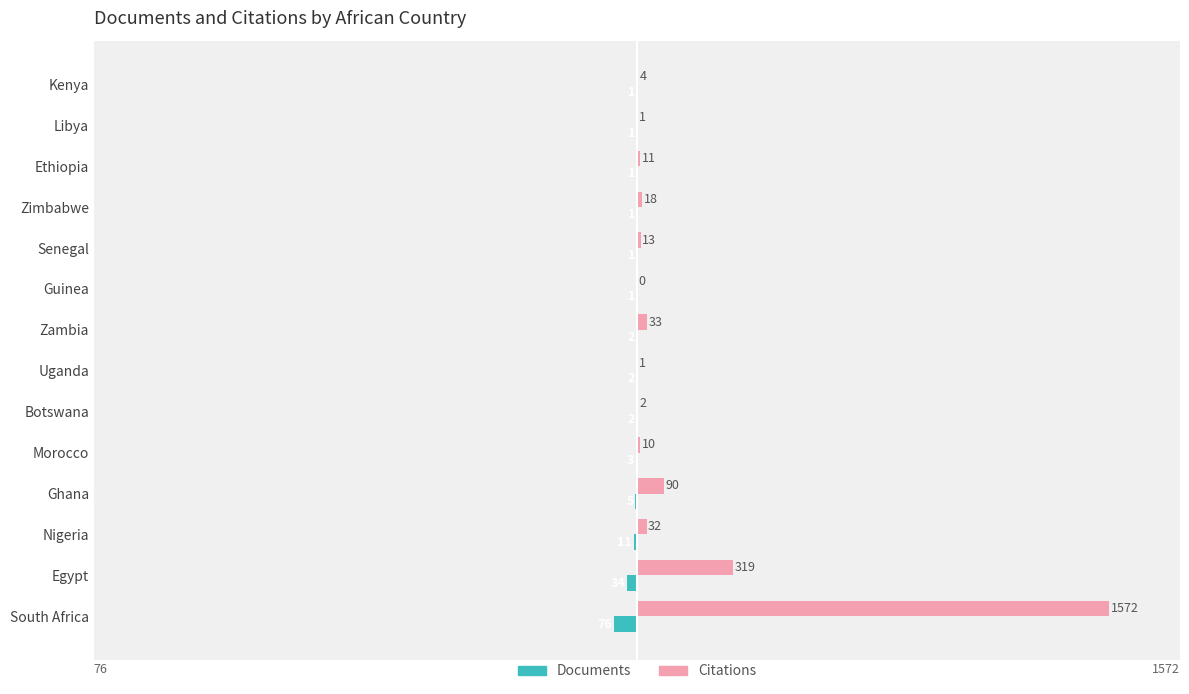

Which series has the largest total across all categories?

Citations